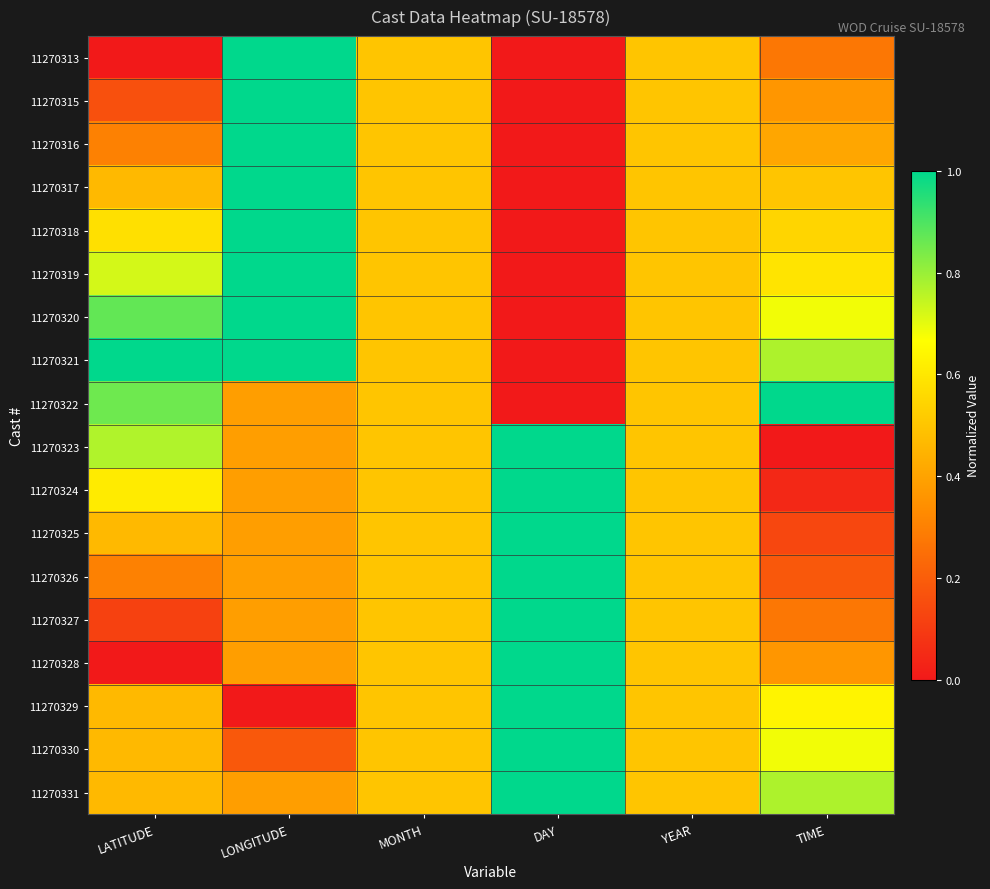

At which category is the sum across all series the highest?

LONGITUDE